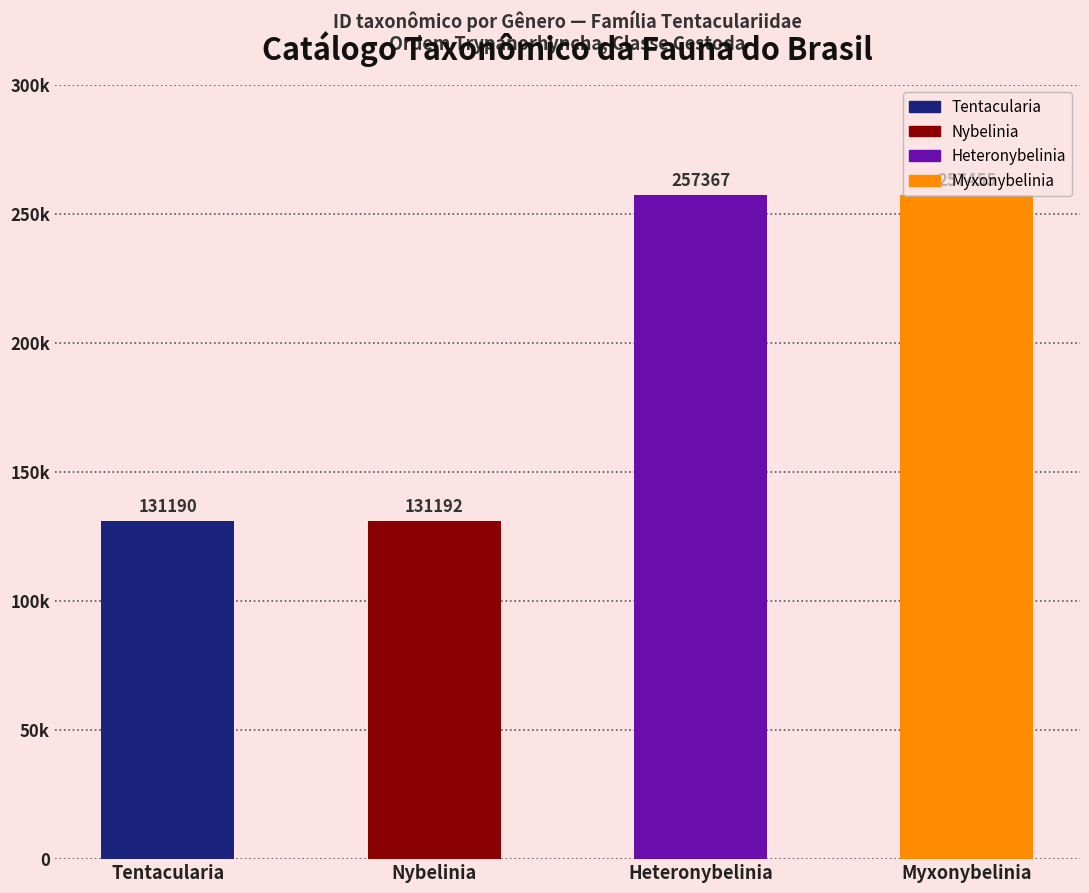

Approximately how many times larger is the value at Tentacularia compared to Nybelinia?

1.0